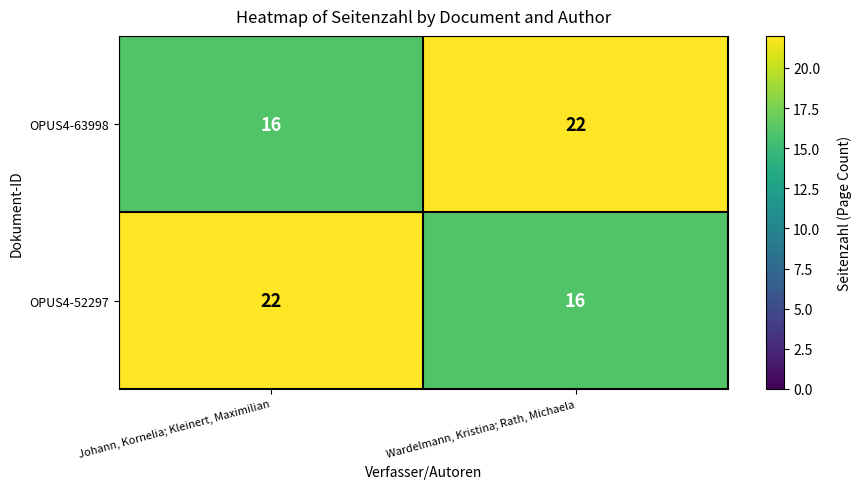

What is the spread (max minus min) of values at Johann, Kornelia; Kleinert, Maximilian?

6